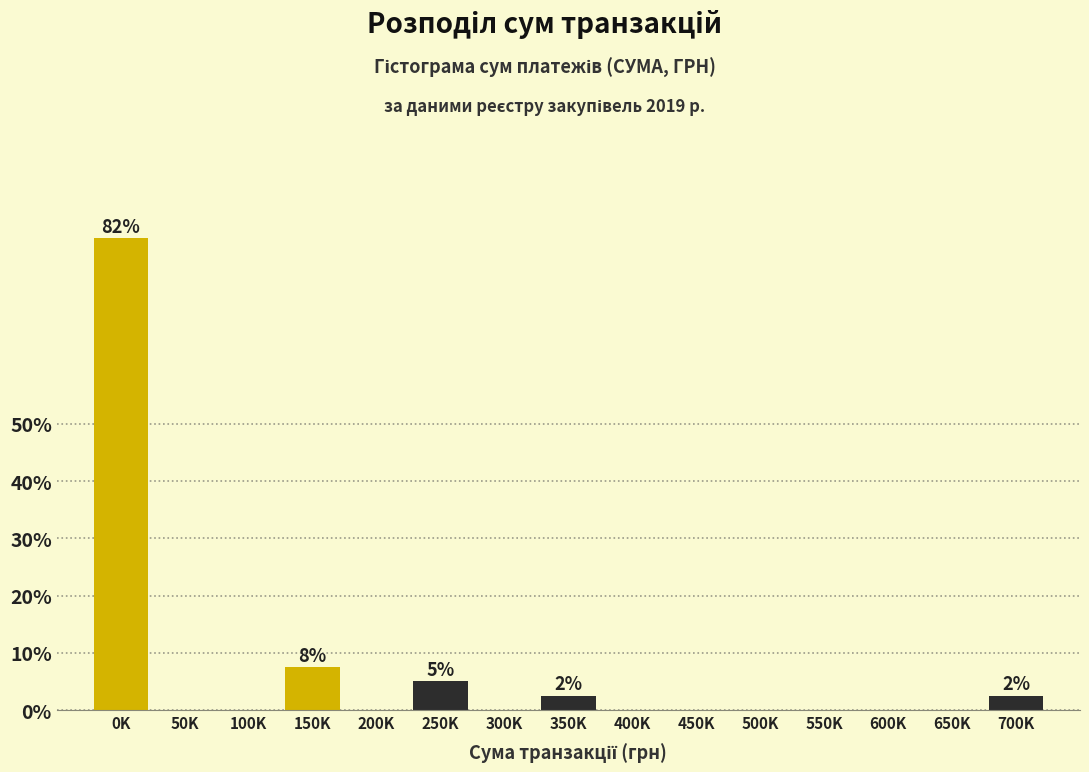

Reading right to left, transcribe all the data shown in this chart.

700K=2.5	650K=0.0	600K=0.0	550K=0.0	500K=0.0	450K=0.0	400K=0.0	350K=2.5	300K=0.0	250K=5.0	200K=0.0	150K=7.5	100K=0.0	50K=0.0	0K=82.5